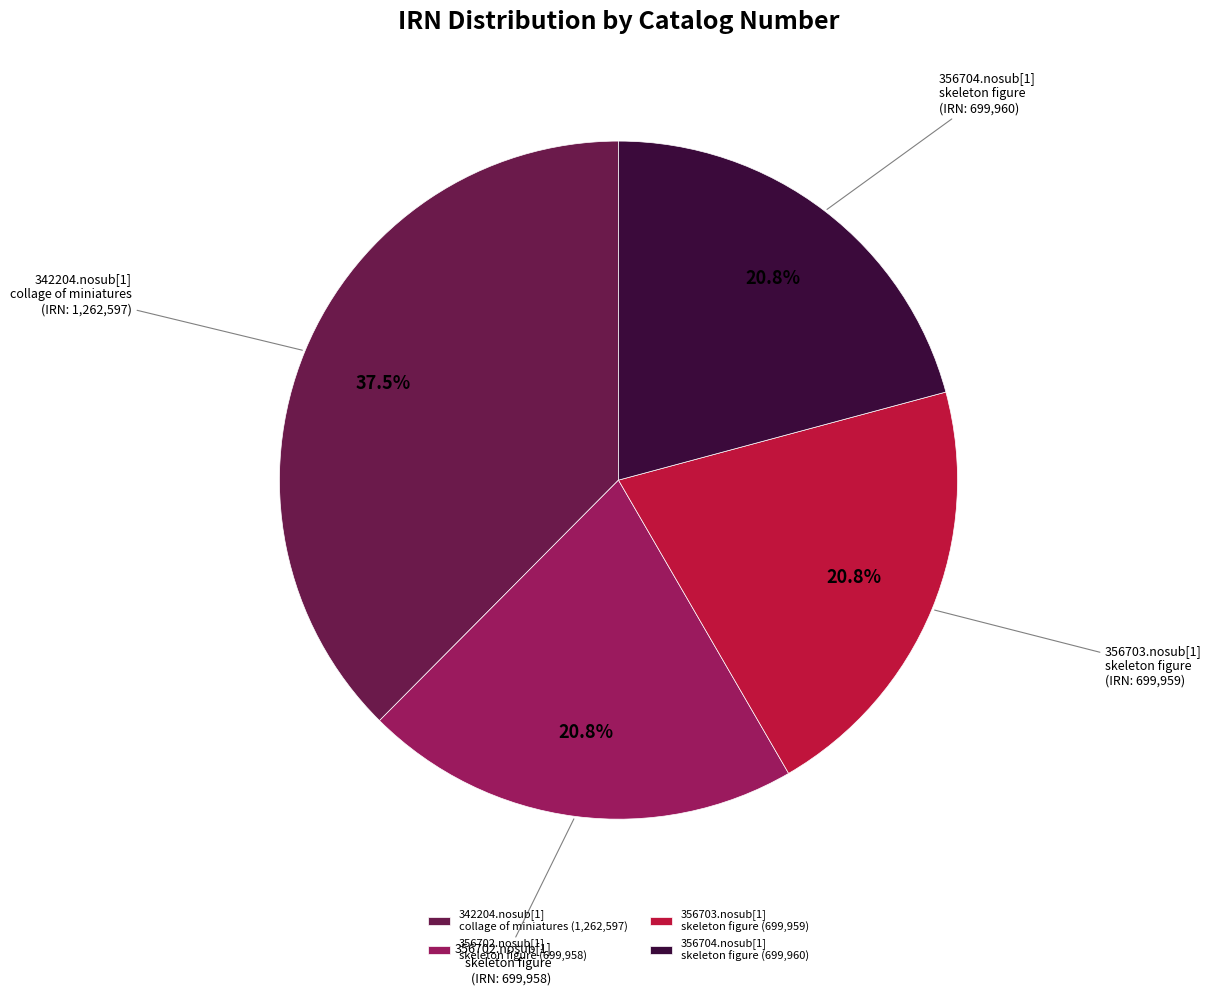

What is the ratio of the value at 356704.nosub[1] skeleton figure to the value at 356703.nosub[1] skeleton figure?

1.0